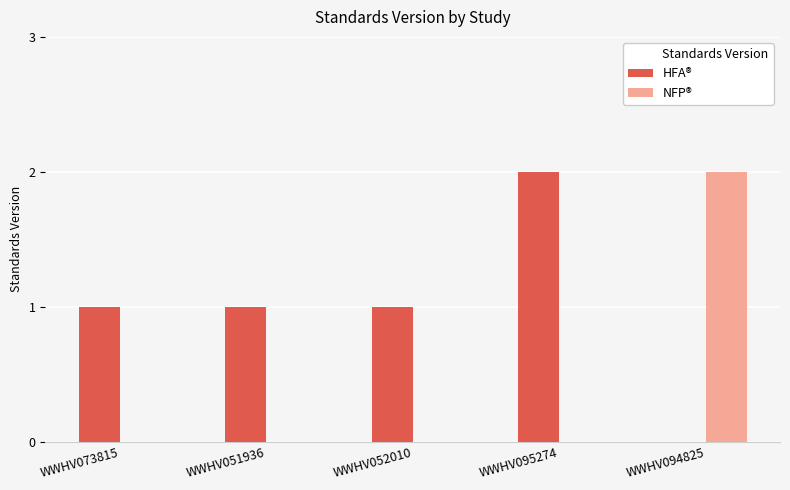

What is the difference between the maximum and minimum values?

1